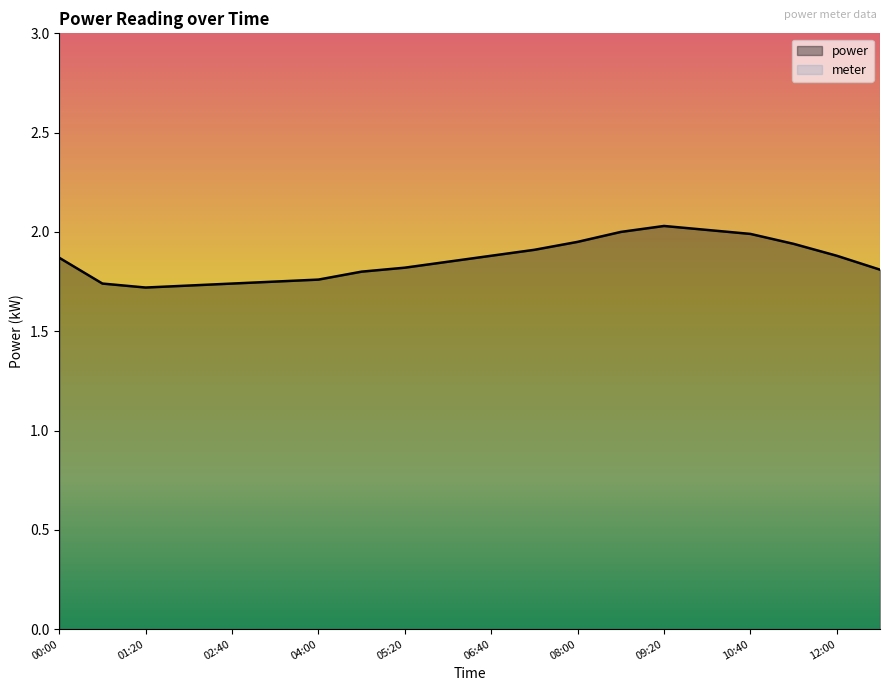

True or false: power has a value of 0.7 at 06:40.

False